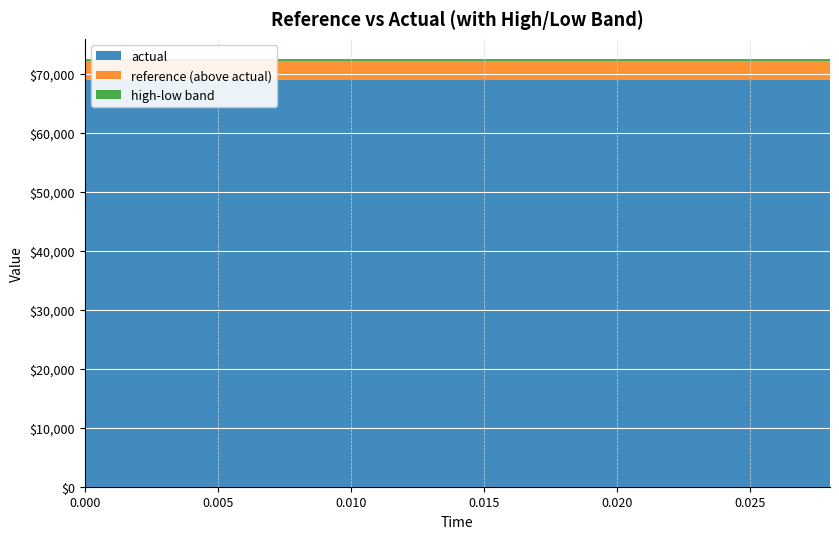

Reading left to right, what are all the values shown in this chart?

reference: 72086.6	72086.6	72086.6	72086.6	72086.6	72086.6	72086.6	72086.6	72086.6	72086.6	72086.6	72086.6	72086.6	72086.6	72086.6
actual: 69000.0	69000.0	69000.0	69000.0	69000.0	69000.0	69000.0	69000.0	69000.0	69000.0	69000.0	69000.0	69000.0	69000.0	69000.0
high: 72302.9	72302.9	72302.9	72302.9	72302.9	72302.9	72302.9	72302.9	72302.9	72302.9	72302.9	72302.9	72302.9	72302.9	72302.9
low: 71870.3	71870.3	71870.3	71870.3	71870.3	71870.3	71870.3	71870.3	71870.3	71870.3	71870.3	71870.3	71870.3	71870.3	71870.3